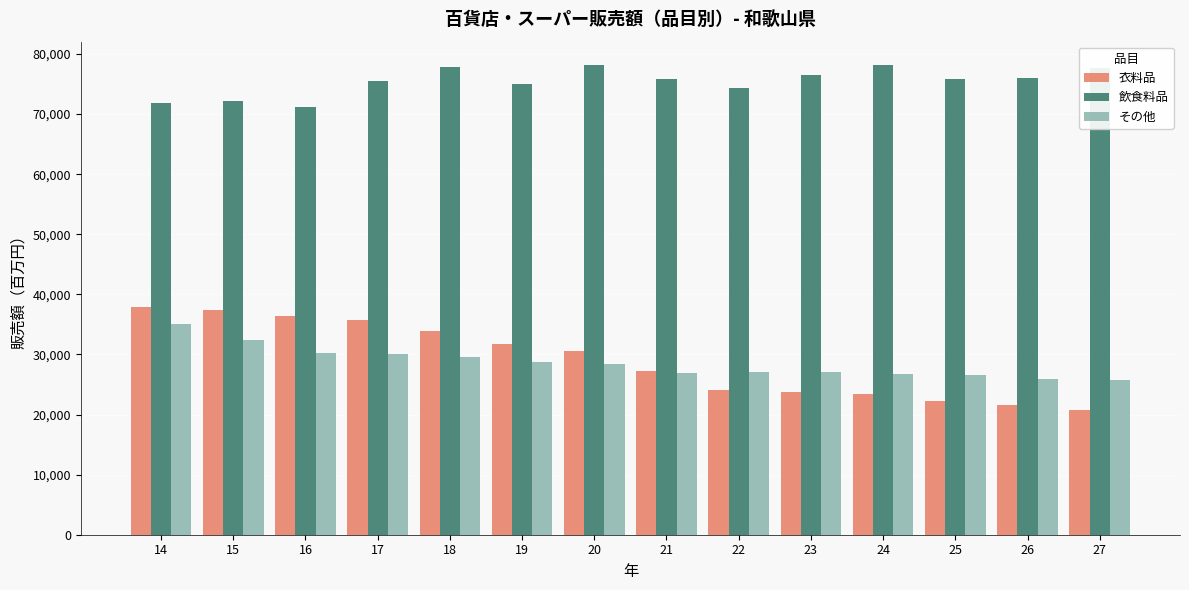

Which category has the lowest value in the 飲食料品 series?

16